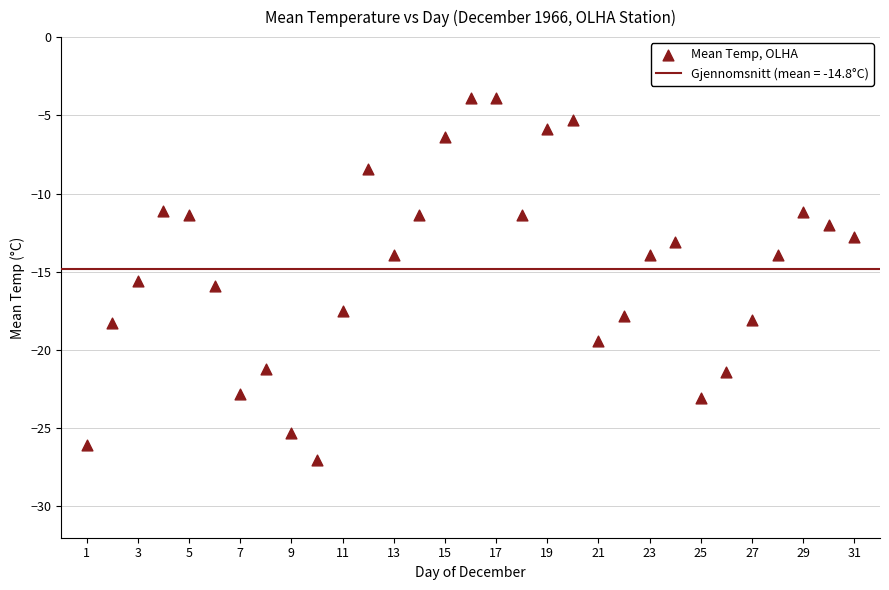

What is the range of Y values (max minus min)?

23.1